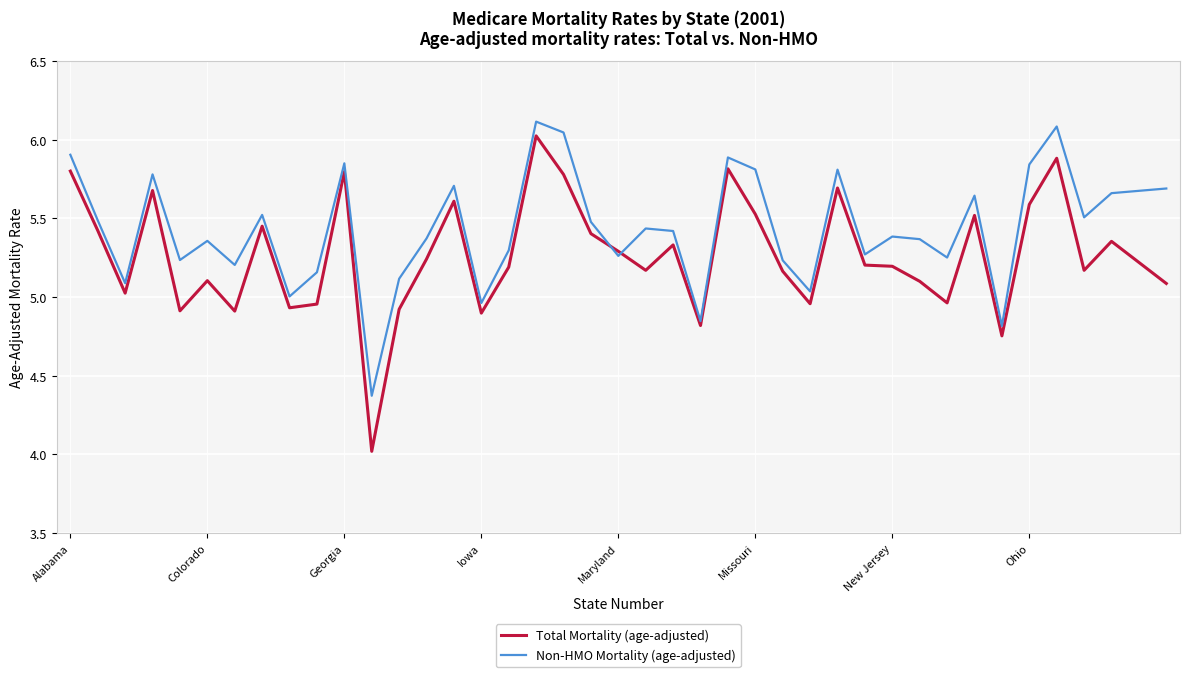

Which series has the widest spread of values?

Total Mortality (age-adjusted)